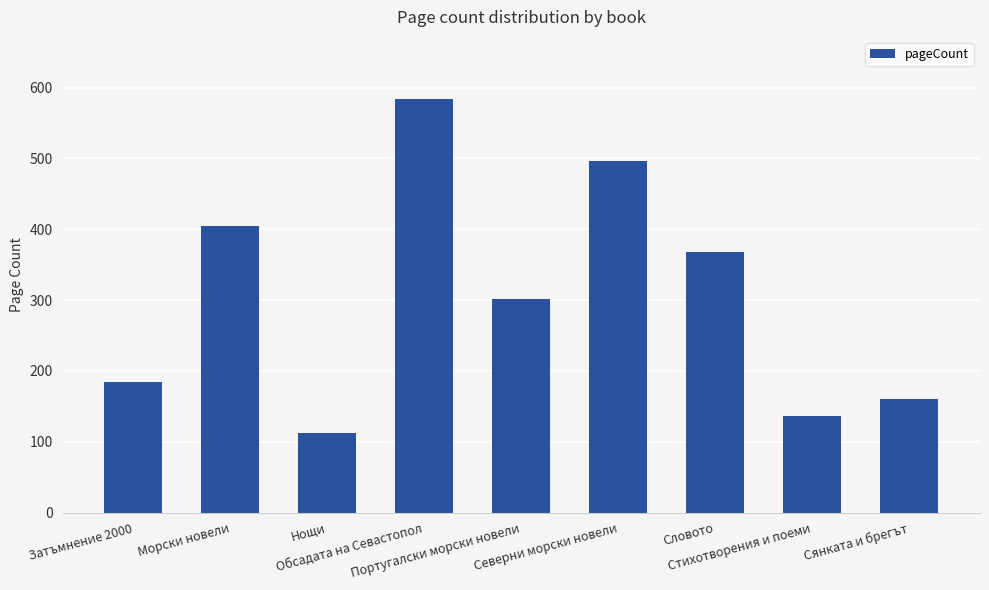

How many categories are shown in the chart?

9